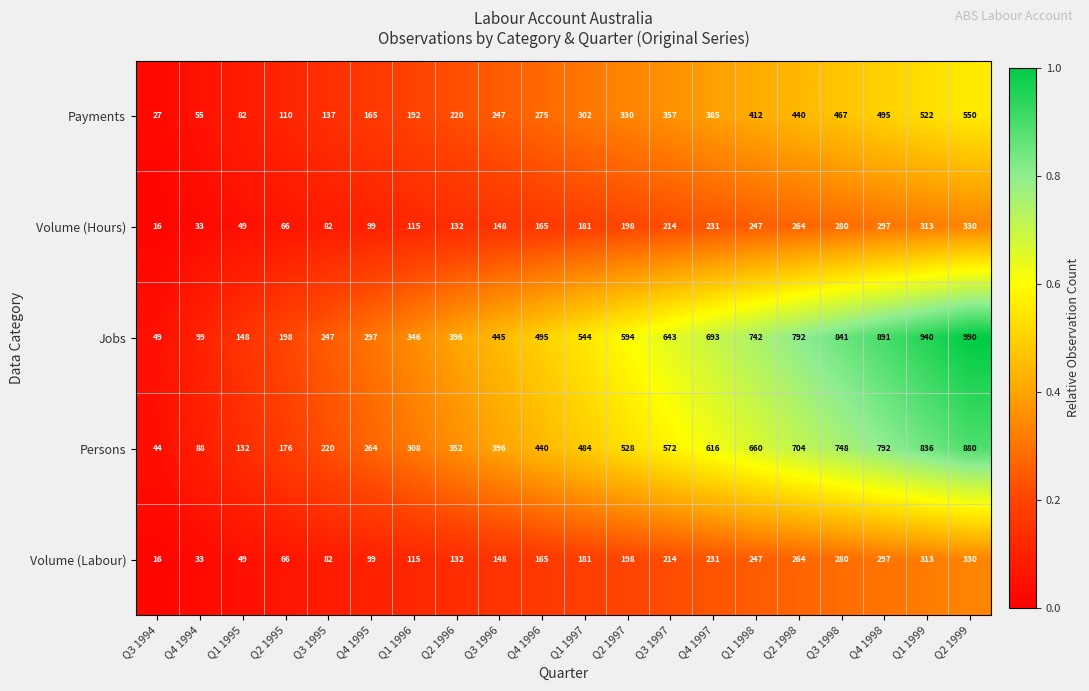

At which category is the sum across all series the highest?

Q2 1999